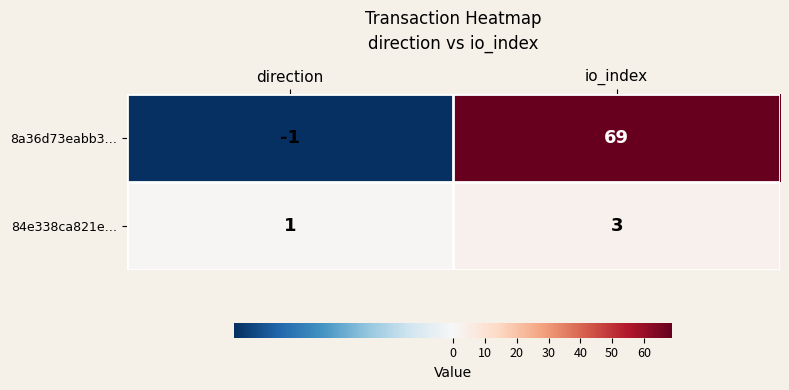

Reading right to left, list all the values displayed in this chart.

8a36d73eabb3…: 69	-1
84e338ca821e…: 3	1